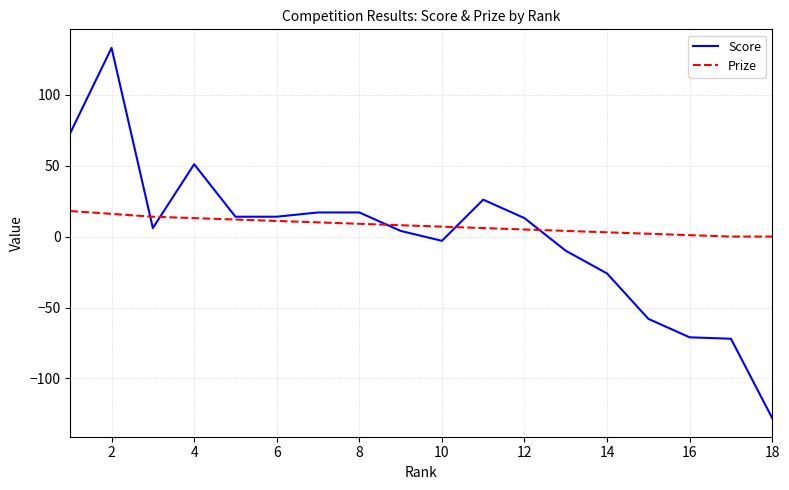

What is the lowest value of the Score series?

-128